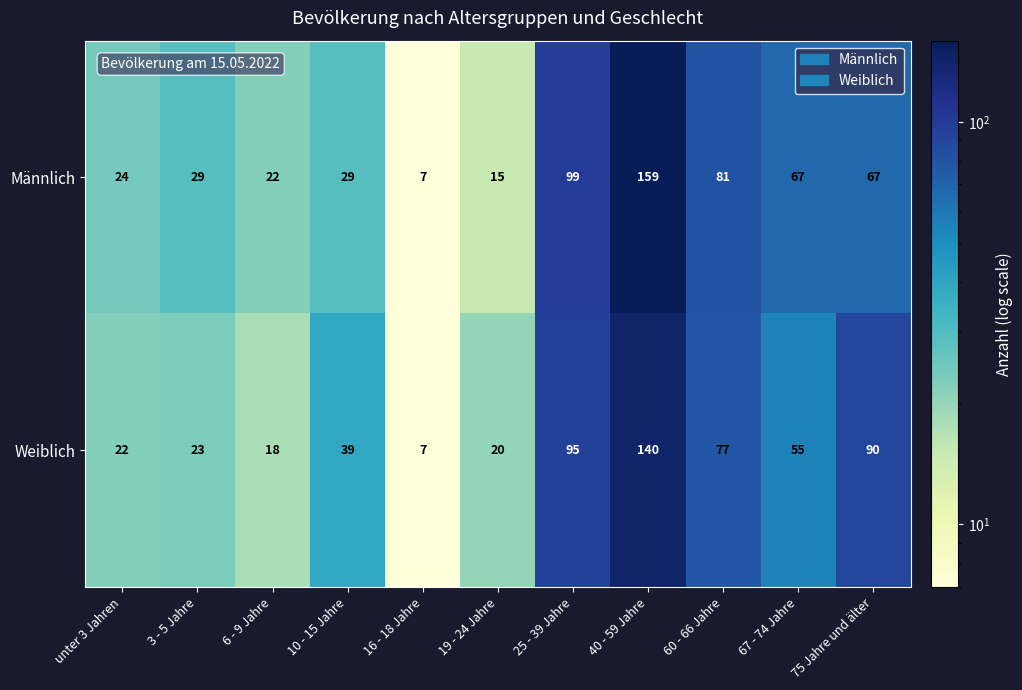

What is the spread (max minus min) of values at 6 - 9 Jahre?

4